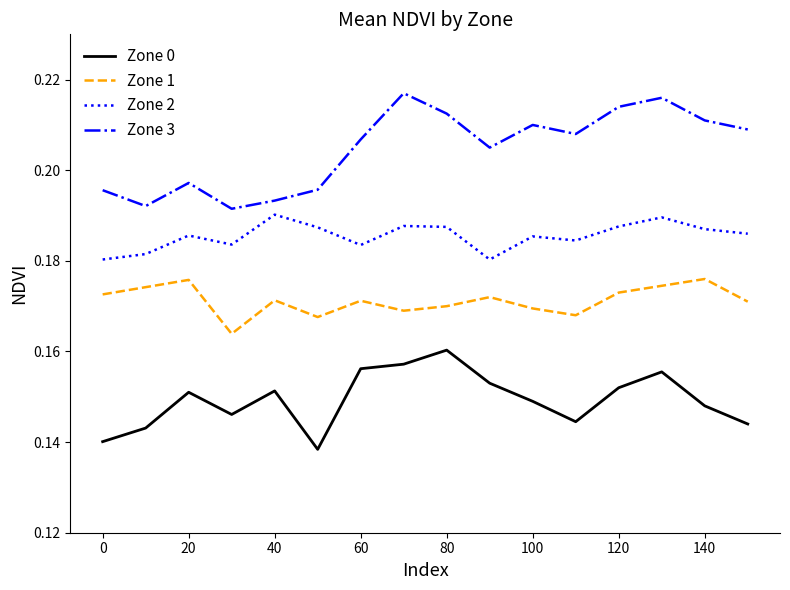

What are all the series names shown in the legend?

Zone 0, Zone 1, Zone 2, Zone 3